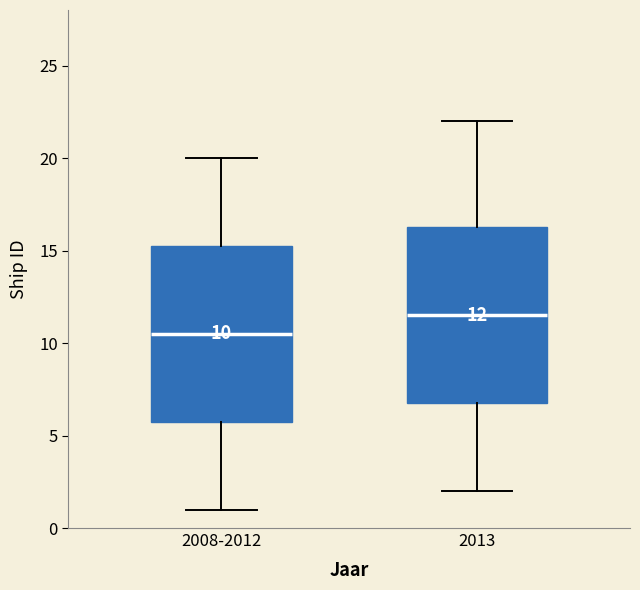

Which box has the lowest median line?

2008-2012